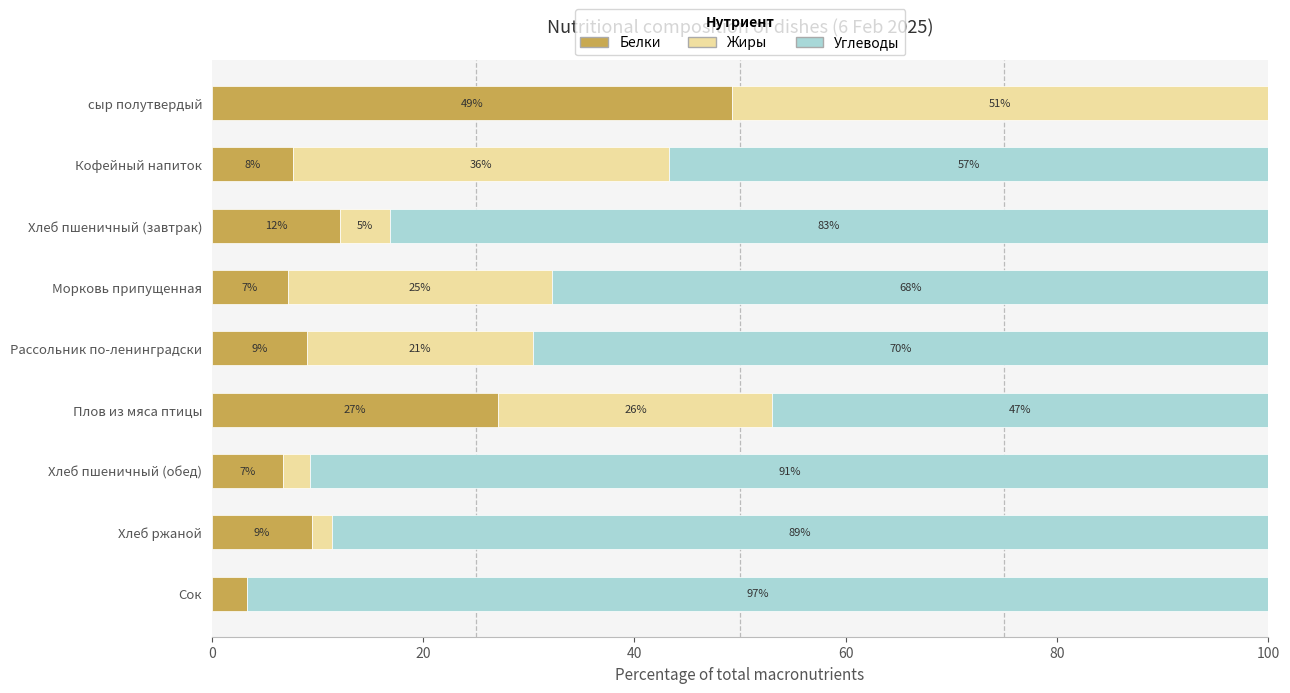

What is the maximum value for Белки?

49.2